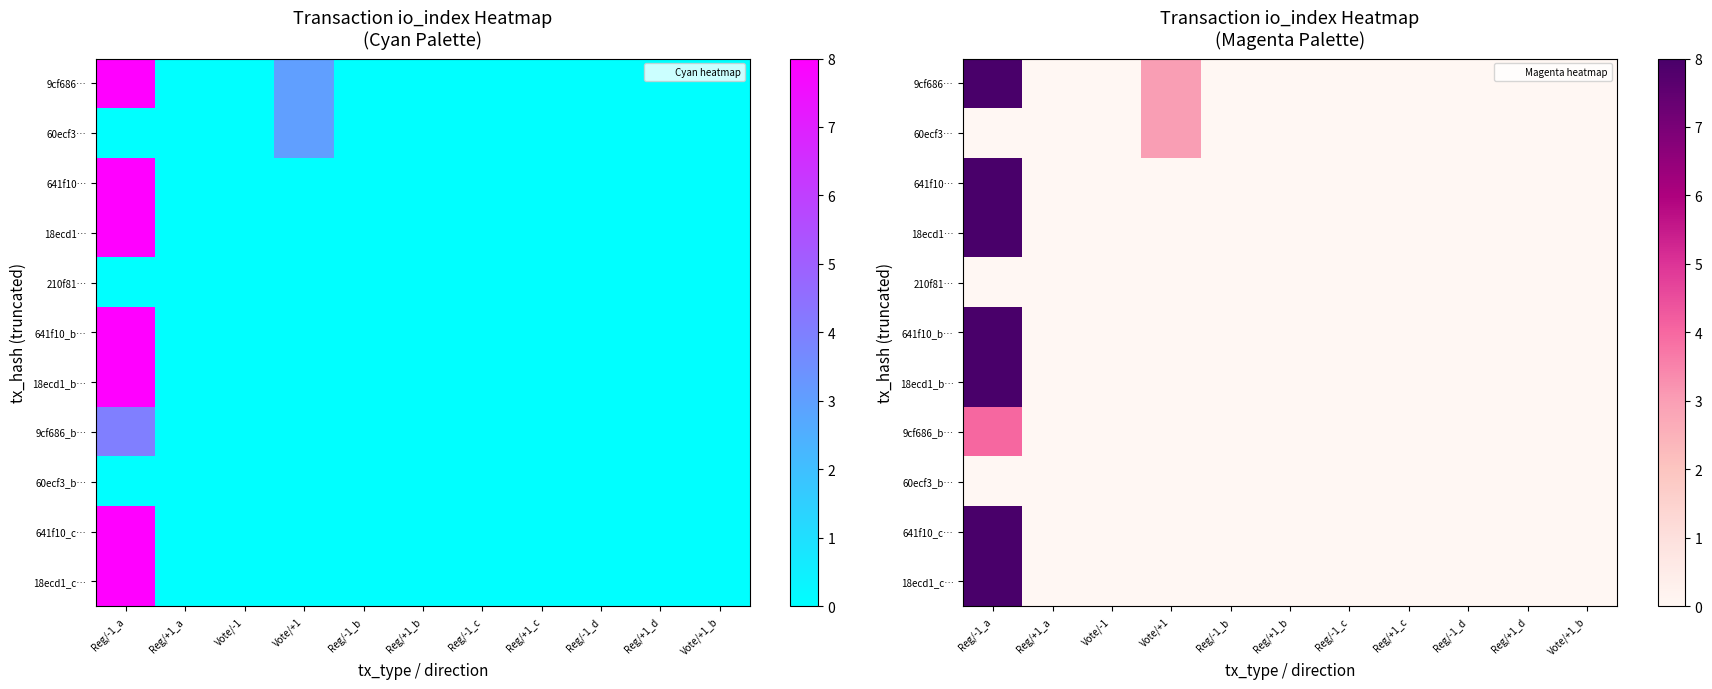

Which series has the largest range (max minus min)?

9cf686…